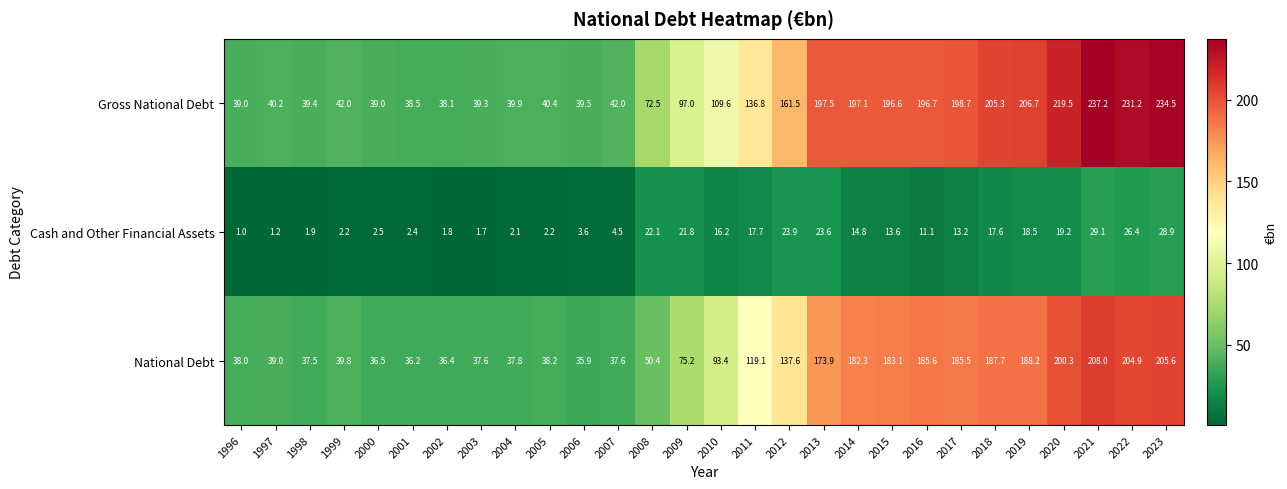

List the series in order of their peak value, highest first.

Gross National Debt, National Debt, Cash and Other Financial Assets